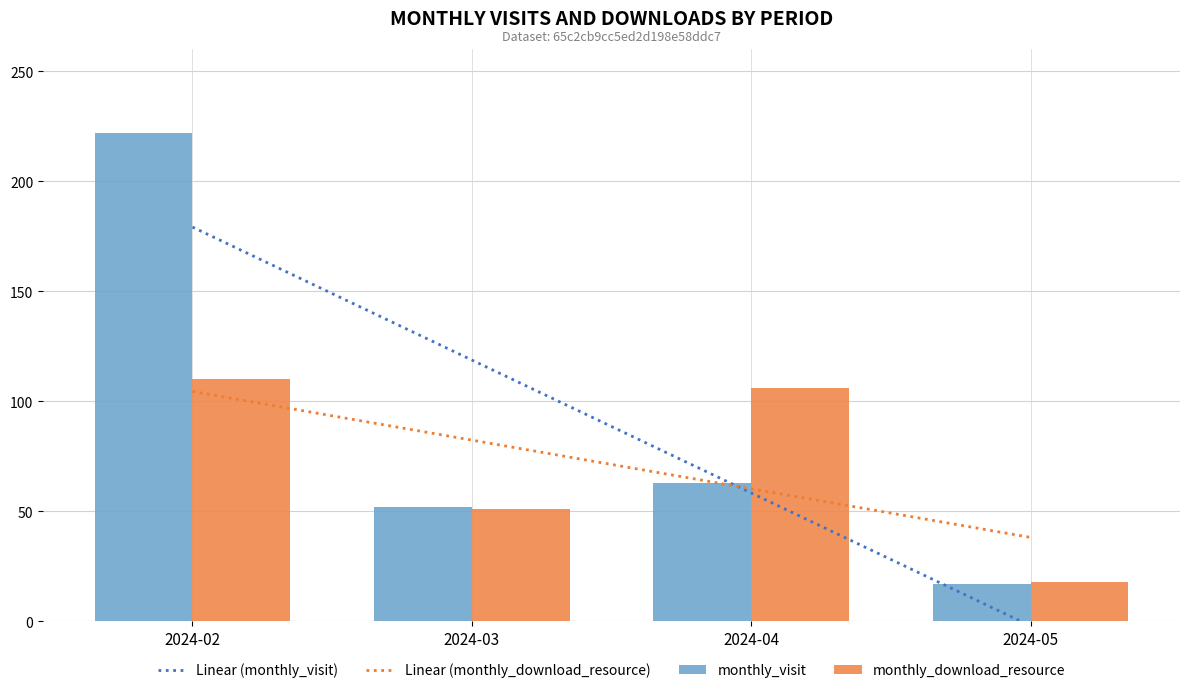

At 2024-03, list the series in order from smallest to largest.

monthly_download_resource, monthly_visit